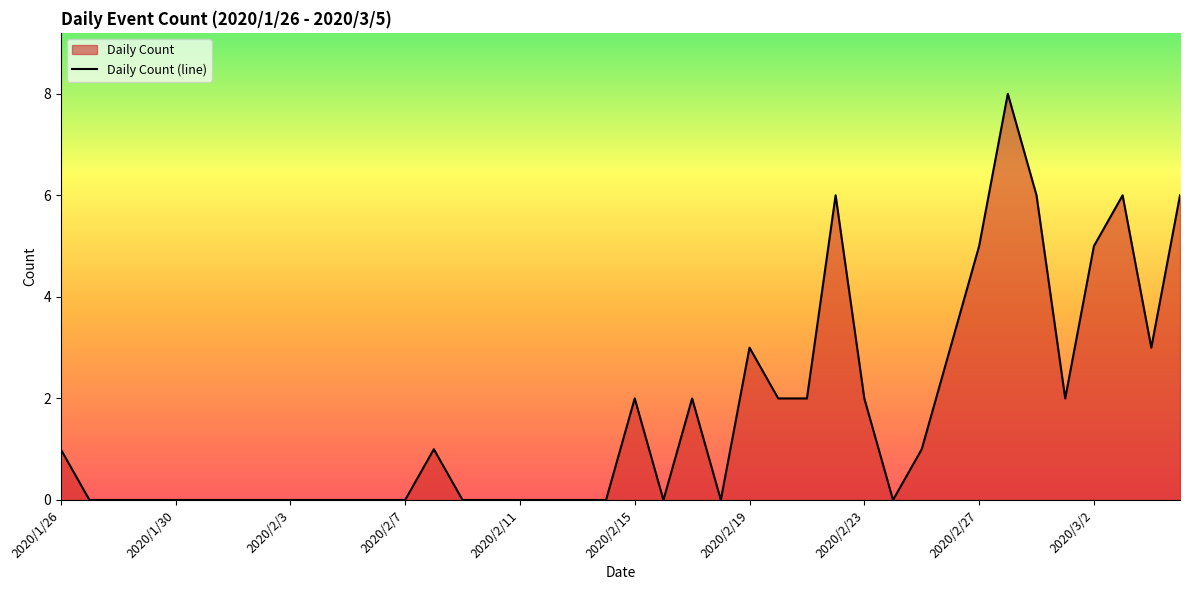

What is the greatest value displayed?

8